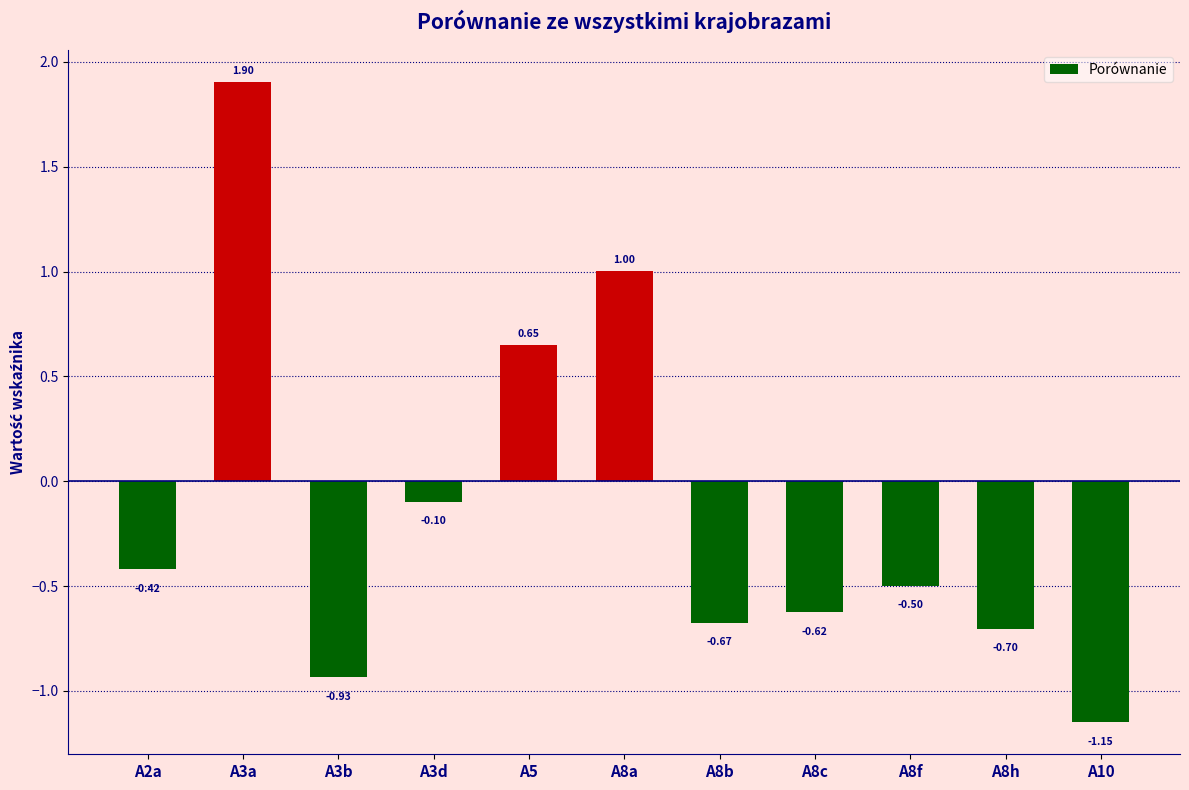

What is the sum of all values?

-1.5